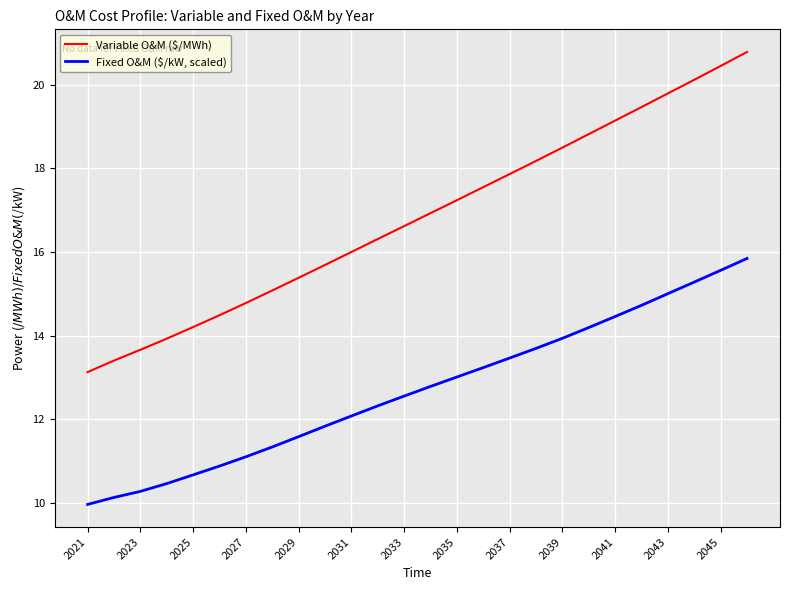

What is the difference between the maximum and minimum values in the Variable O&M ($/MWh) series?

7.7